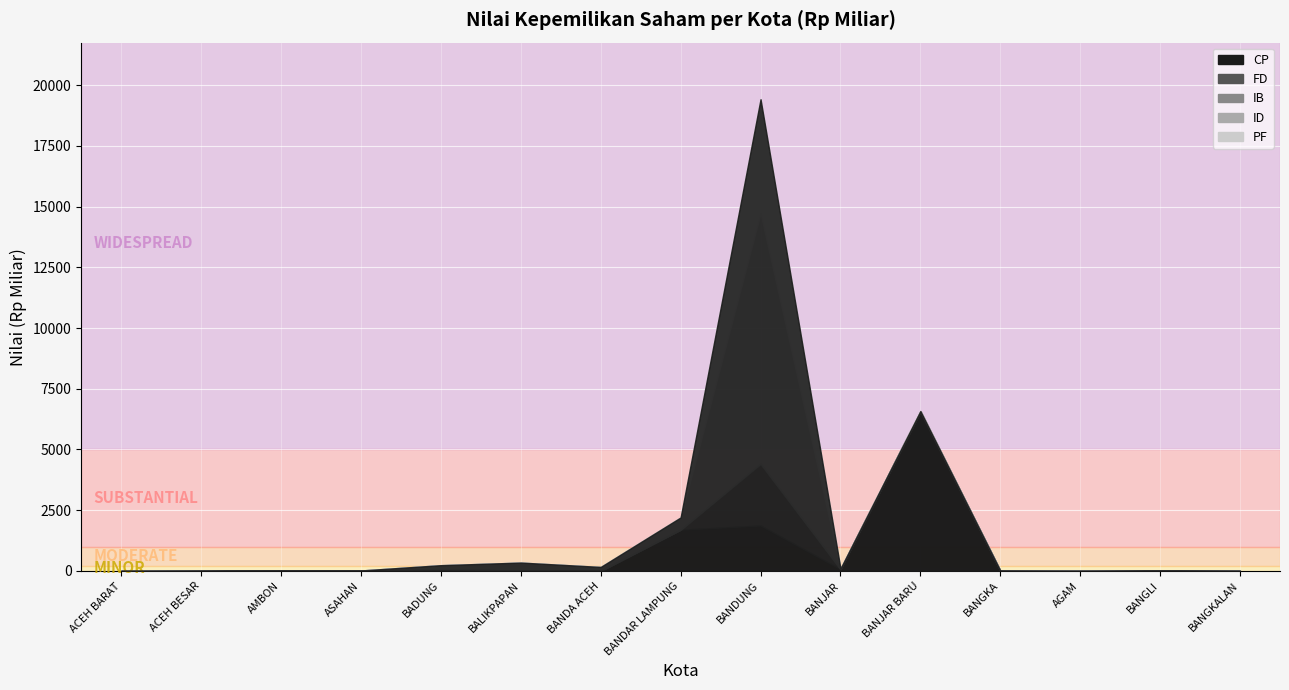

True or false: FD and ID cross at least once.

False